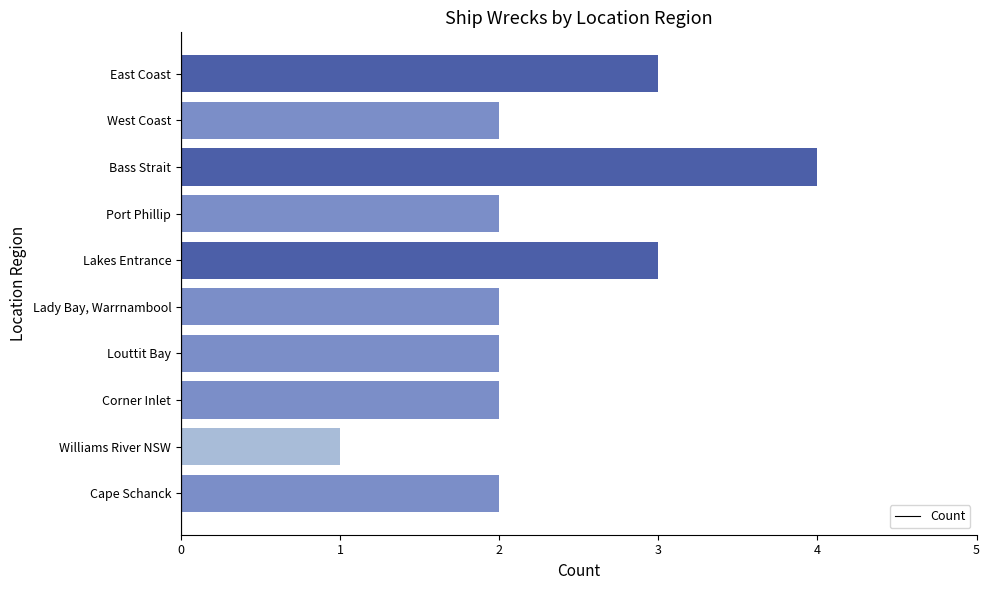

Approximately how many times larger is the value at Cape Schanck compared to Lakes Entrance?

0.7